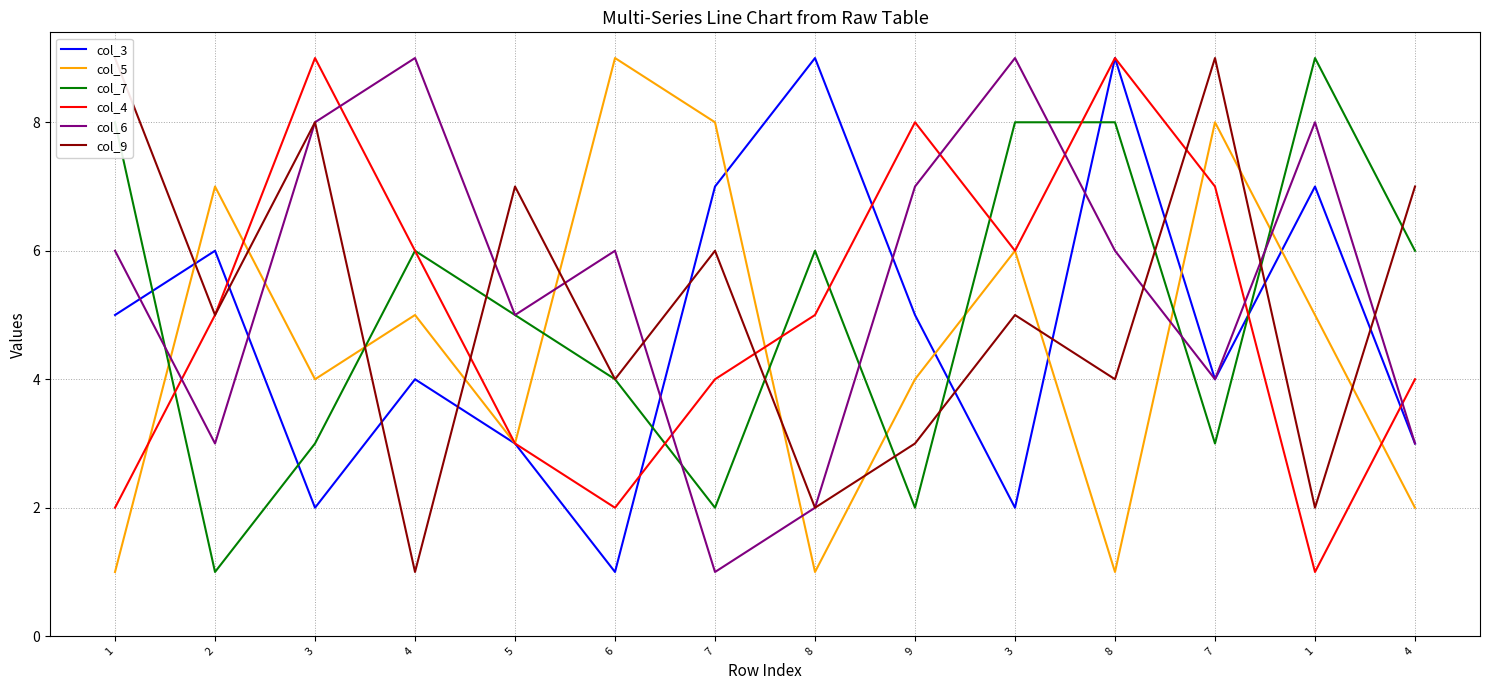

What is the average value of the col_5 series?

5